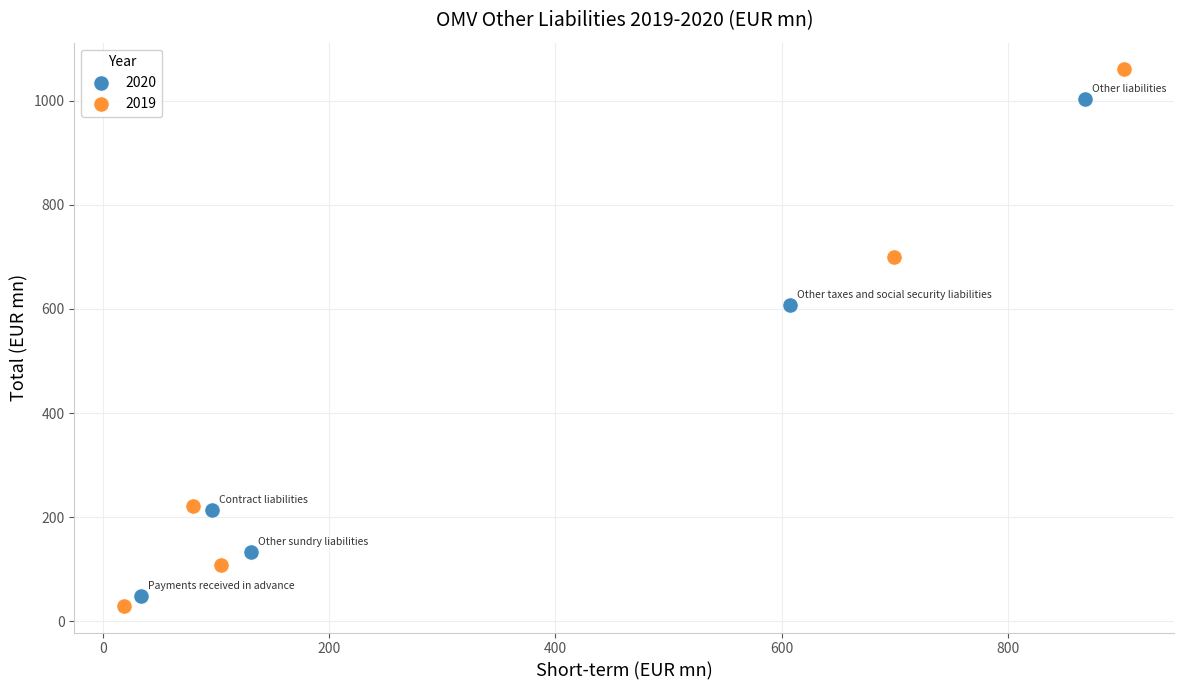

Which series contains the highest Y value?

2019